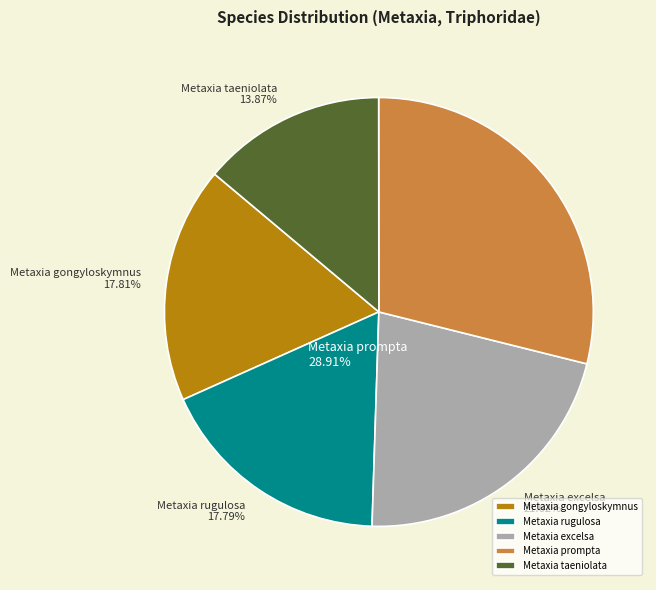

Between Metaxia prompta and Metaxia excelsa, which is larger?

Metaxia prompta